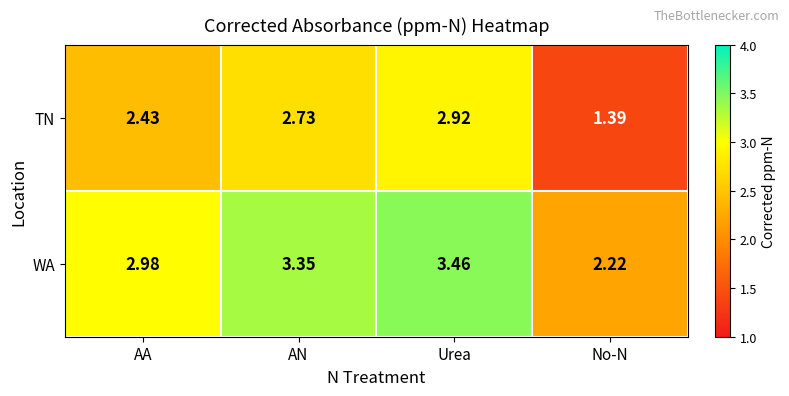

Between Urea and No-N, which series saw the biggest shift?

TN